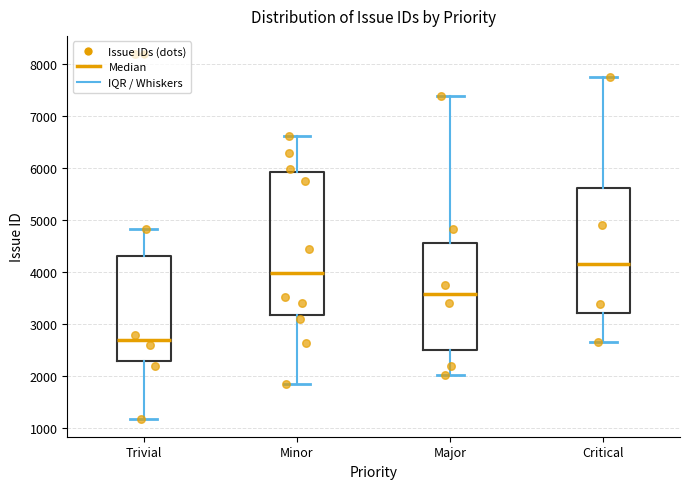

Which box is the tallest, from its lower edge to its upper edge?

Minor